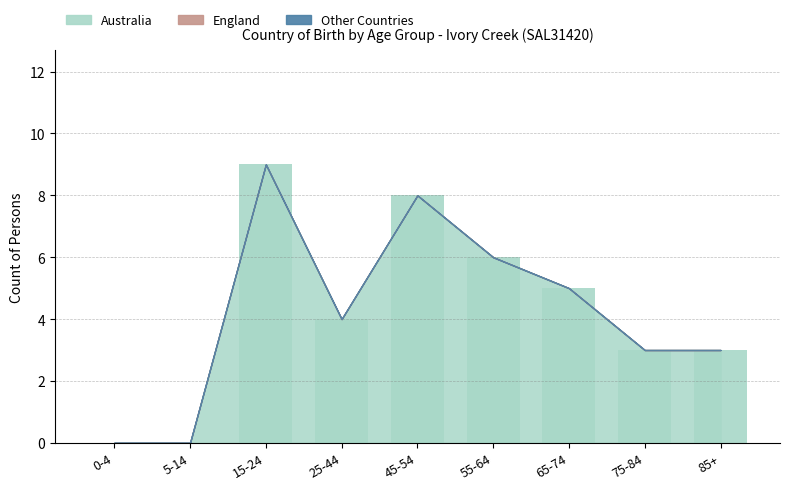

What is the sum of the values at 75-84 and 85+?

6